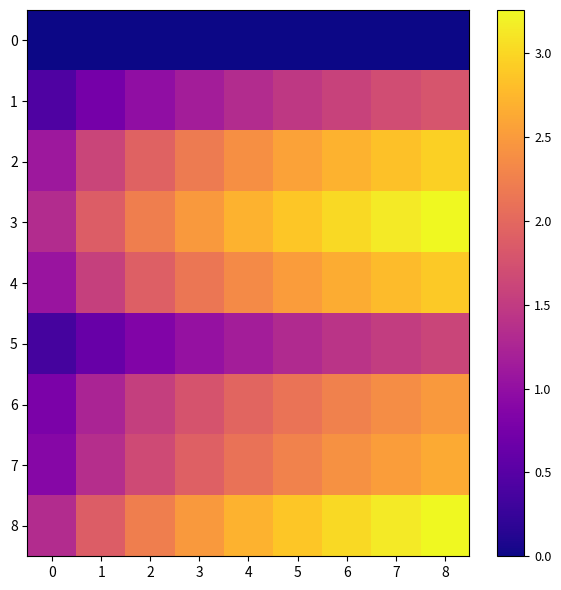

Between 0 and 1, which series saw the biggest shift?

3